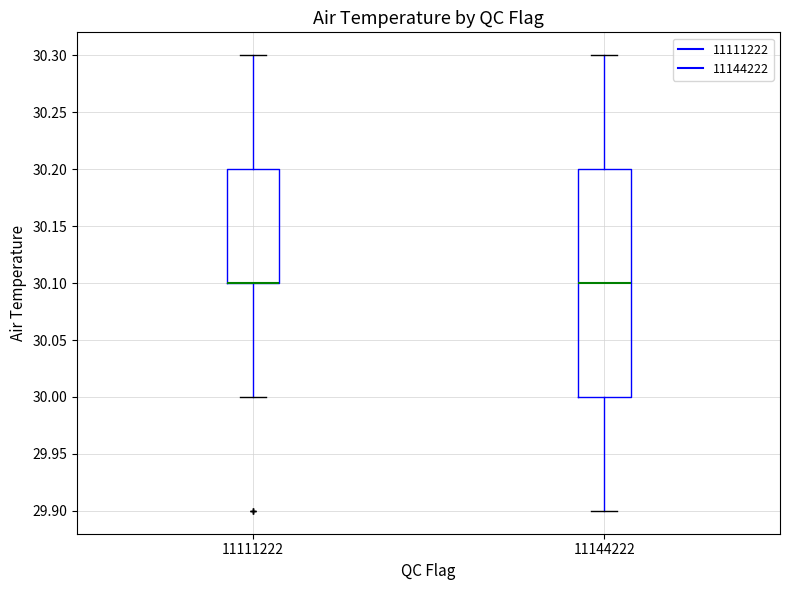

Reading left to right, read every box against the y-axis: the position of its median line, the range the box covers, and the ends of its whiskers. The values are not printed on the chart, so give them approximately, as read against the axis.

11111222: median 30.1 (drawn on the box's lower edge), box 30.1 to 30.2, whiskers 30.0 to 30.3
11144222: median 30.1, box 30.0 to 30.2, whiskers 29.9 to 30.3